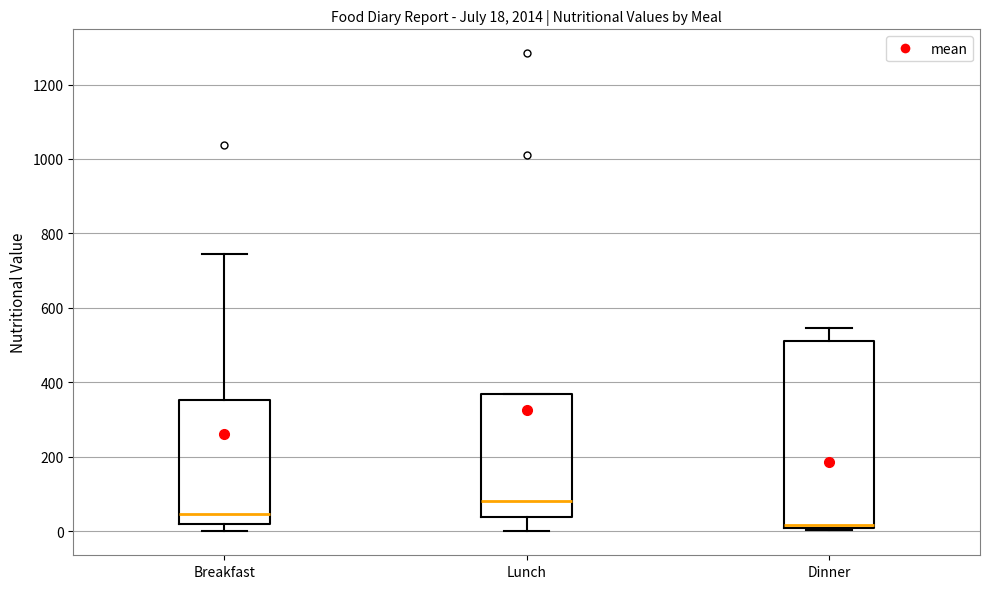

Which box's median line is the highest?

Lunch